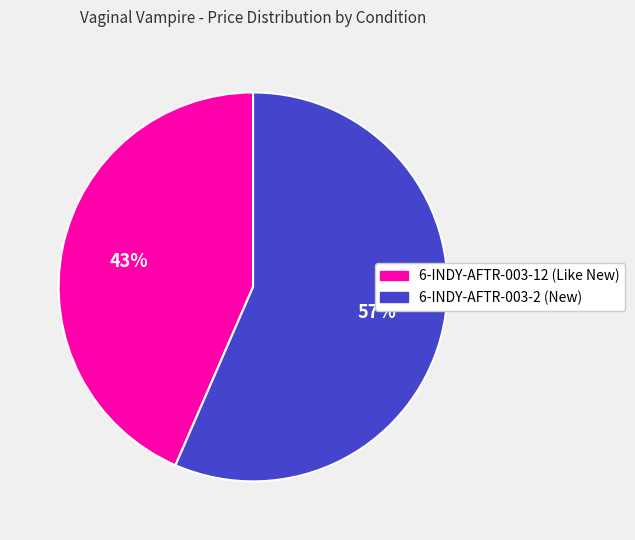

Which slice is the smallest?

6-INDY-AFTR-003-12 (Like New)